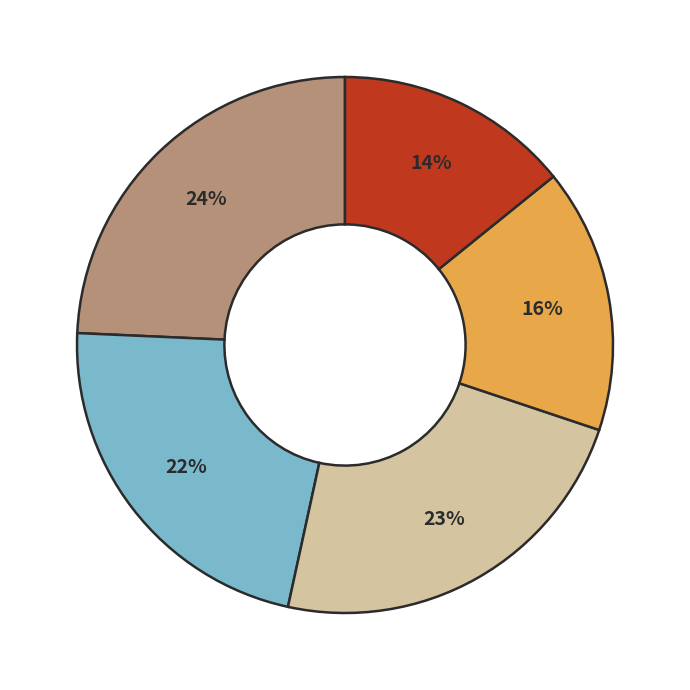

How many slices are in this pie chart?

5